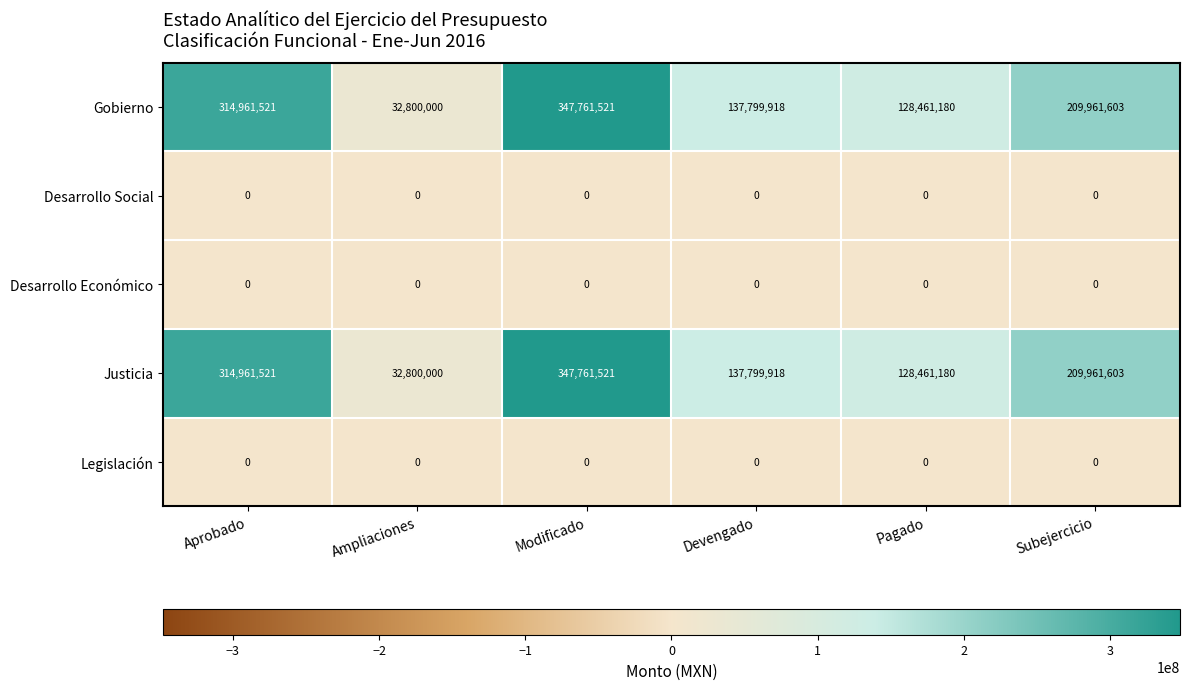

Reading right to left, list all the values displayed in this chart.

Gobierno: 209961603	128461180	137799918	347761521	32800000	314961521
Desarrollo Social: 0	0	0	0	0	0
Desarrollo Económico: 0	0	0	0	0	0
Justicia: 209961603	128461180	137799918	347761521	32800000	314961521
Legislación: 0	0	0	0	0	0